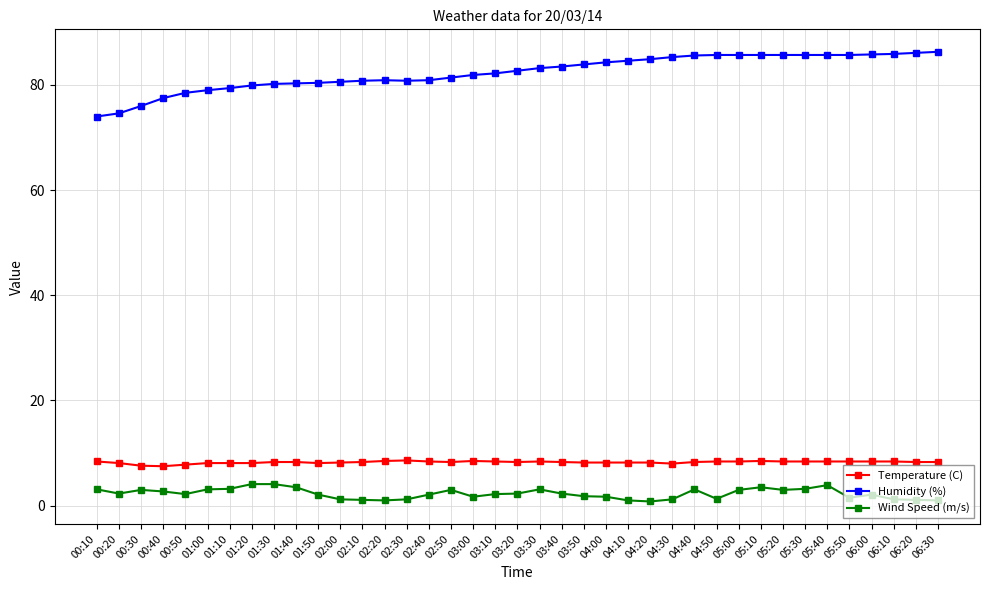

What is the maximum value shown in the chart?

86.3